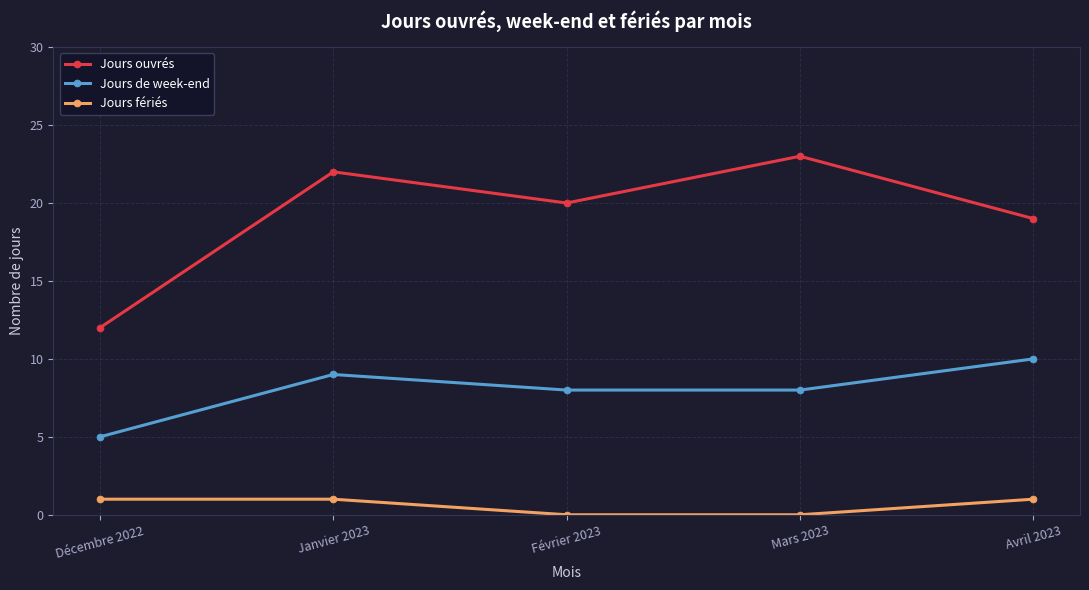

Which series has the widest spread of values?

Jours ouvrés